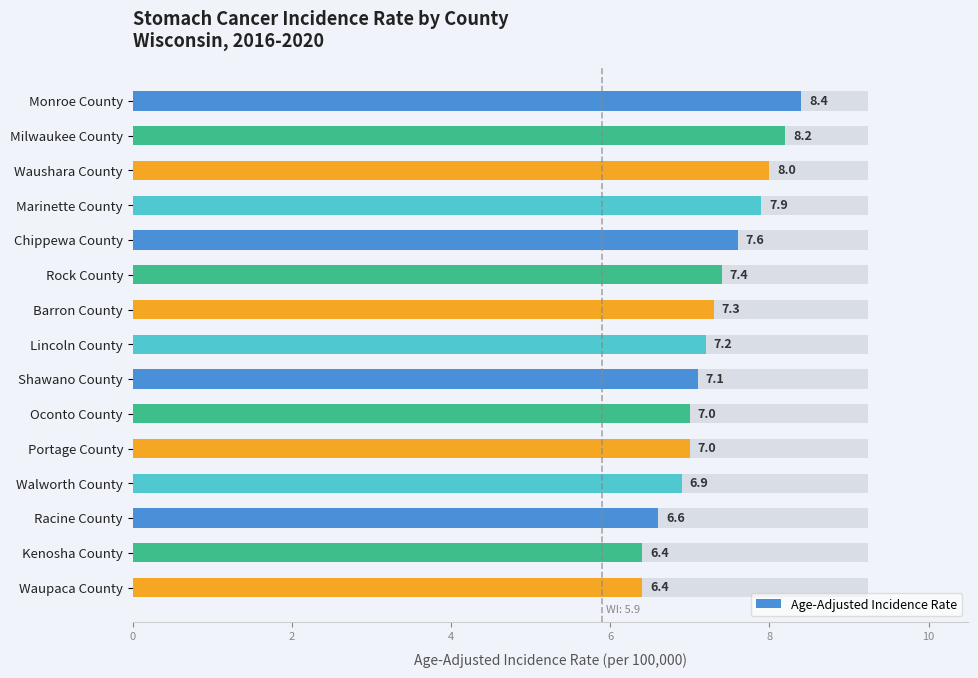

What is the change in value from Monroe County to Lincoln County?

-1.2